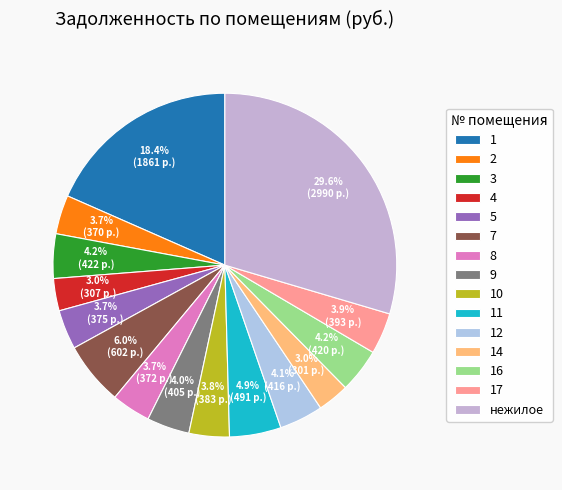

Count the number of slices in the pie.

15